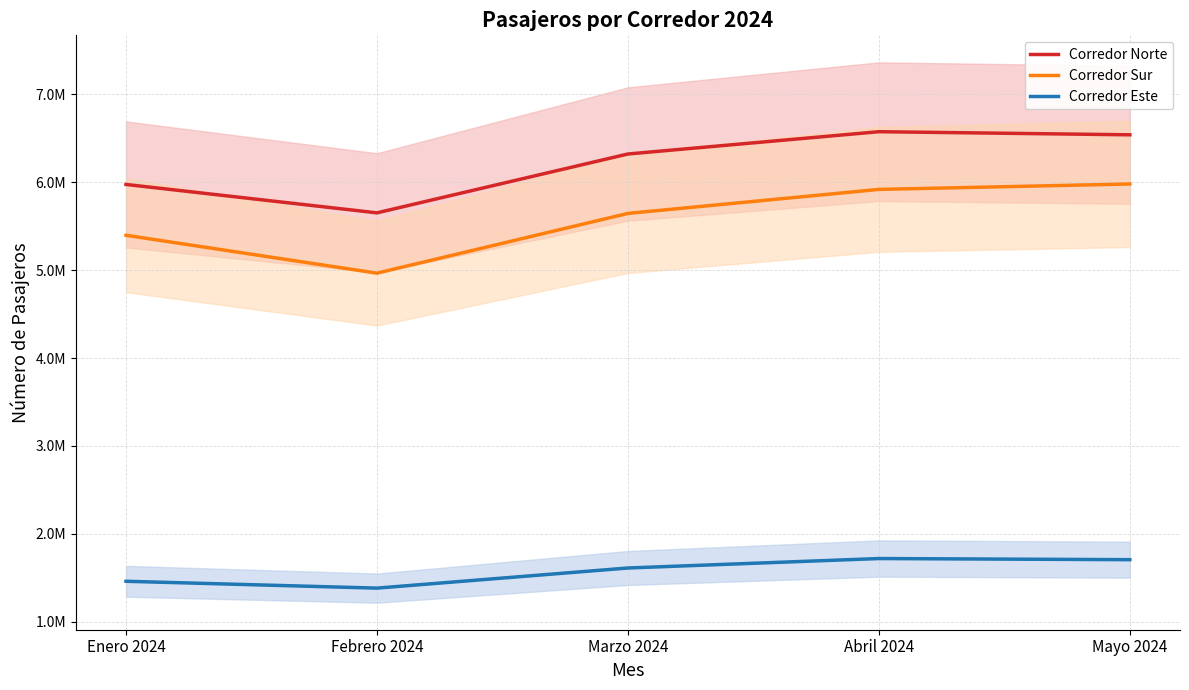

The value of Corredor Este at Febrero 2024 is 2332161. True or false?

False